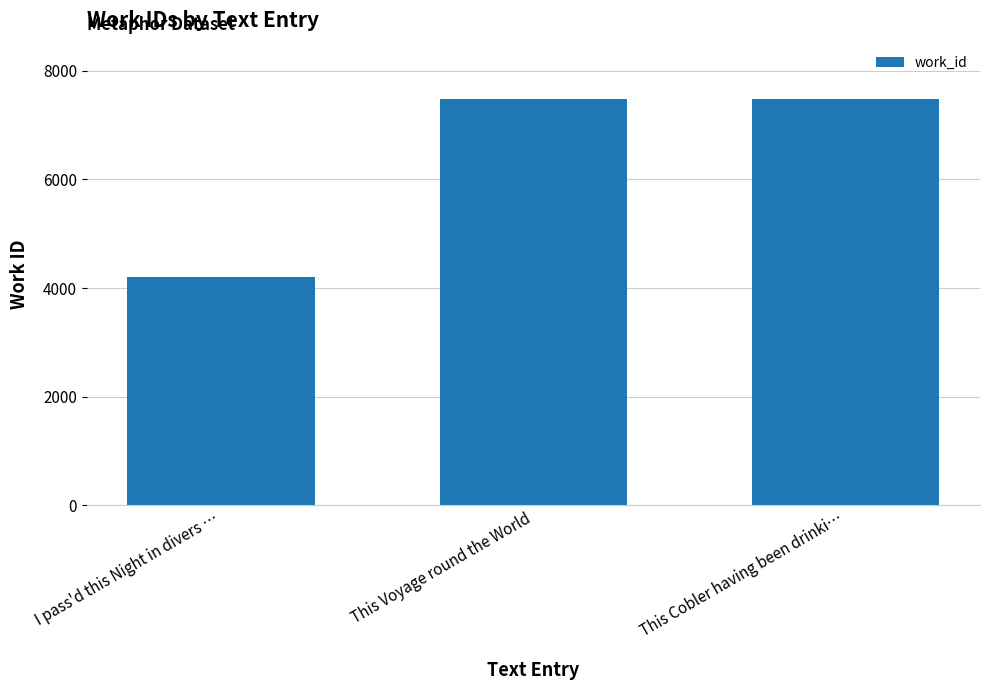

Read the value at This Voyage round the World, to the nearest 10.

7480